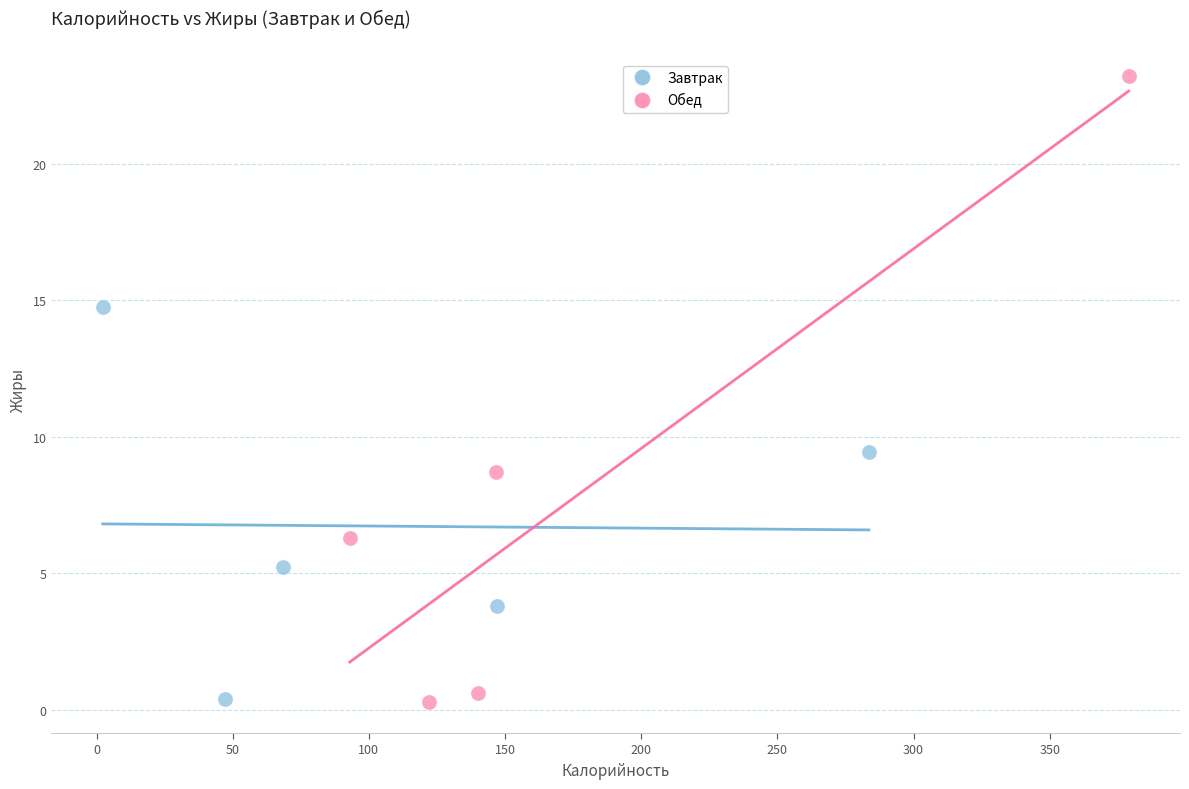

What are all the series names shown in the legend?

Завтрак, Обед